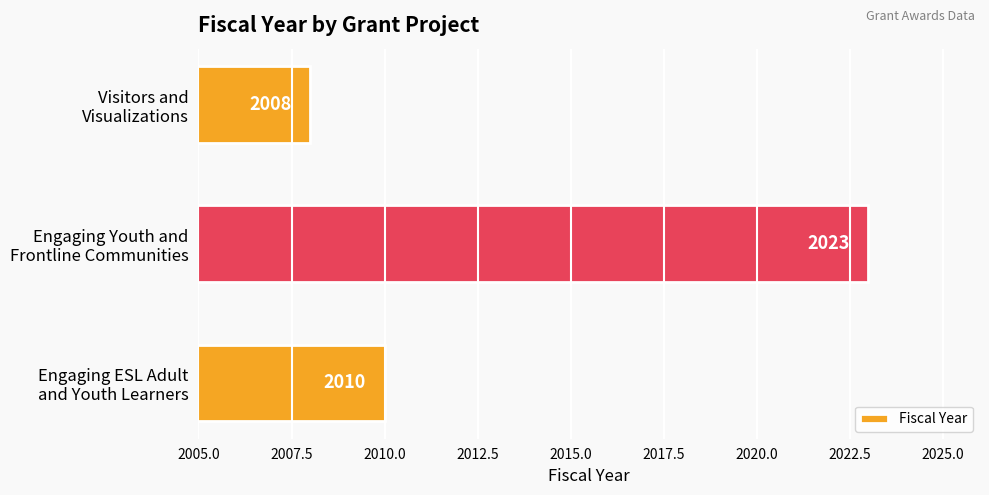

What is the difference between the maximum and minimum values?

15